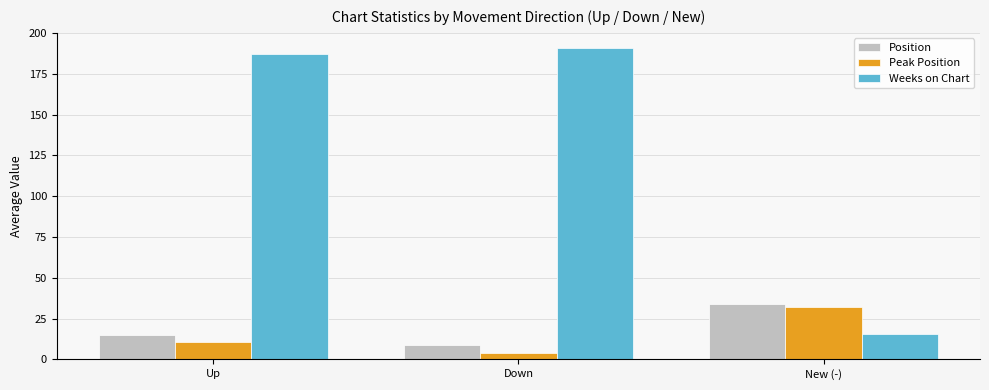

What is the label of the 2nd bar from the left?

Down